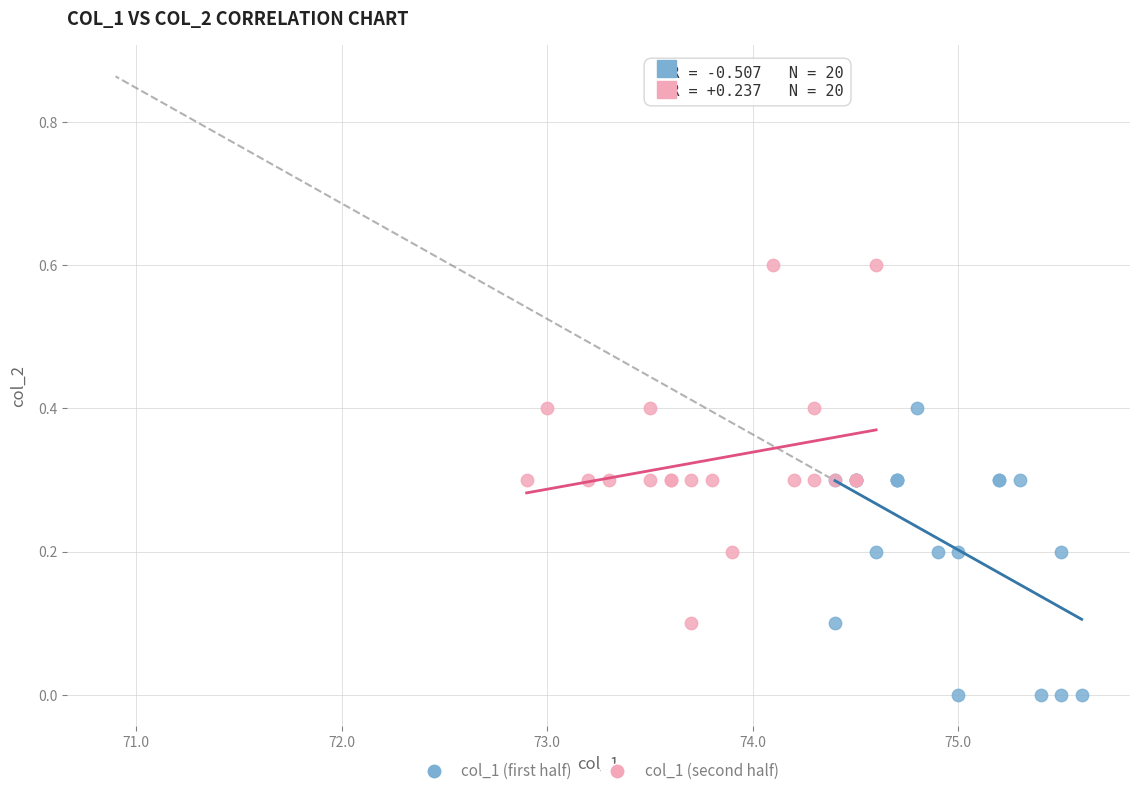

Which series has the widest spread of Y values?

col_1 (second half)